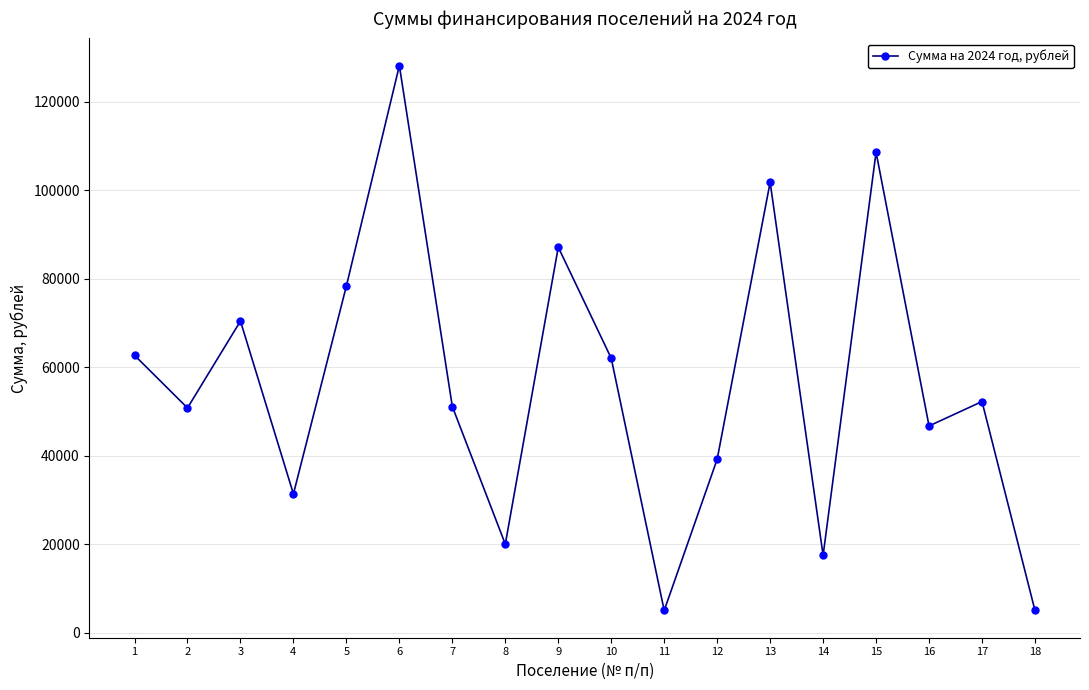

What is the change in value from 11 to 16?

+41719.9